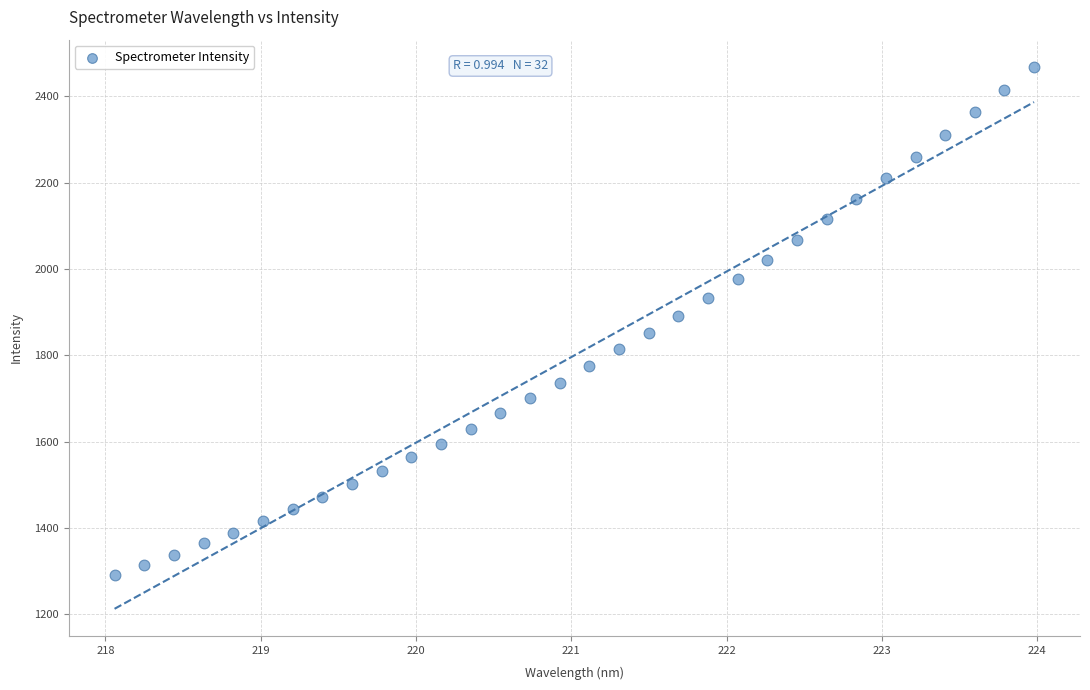

What is the range of X values (max minus min)?

5.9